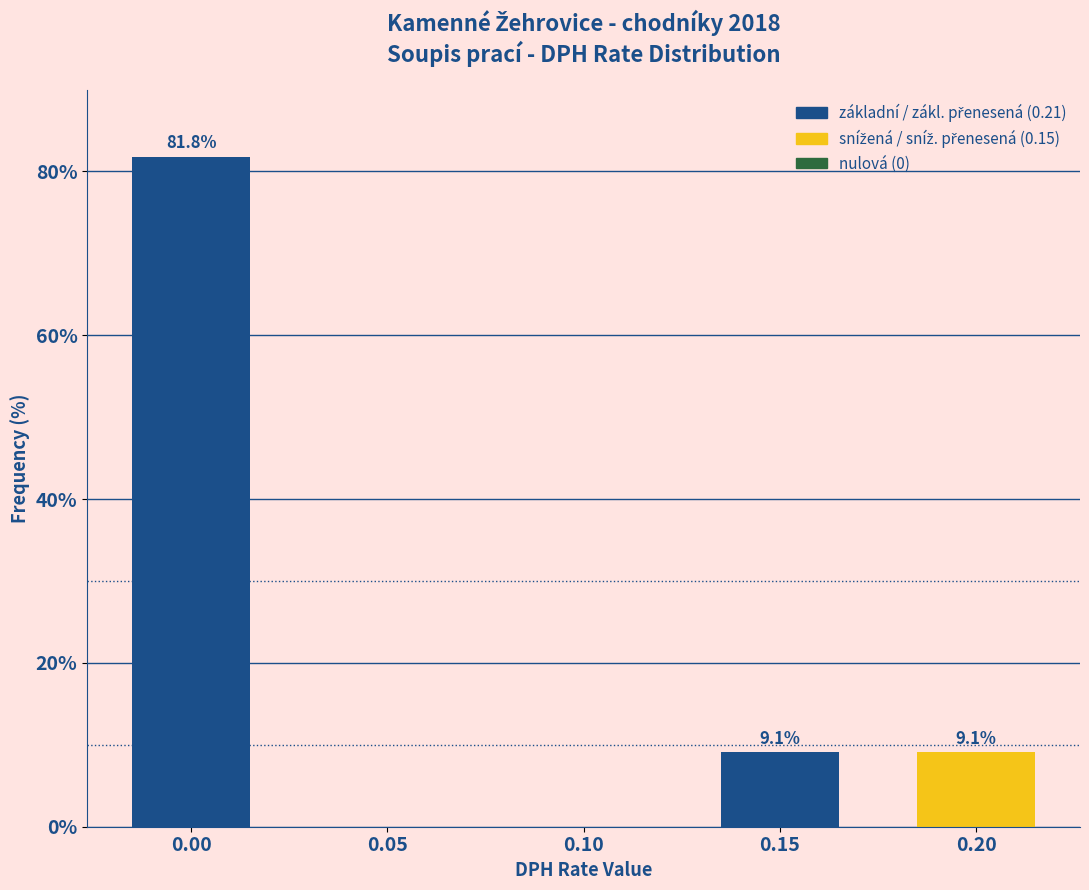

Reading left to right, transcribe all the data shown in this chart.

0.00=81.8	0.05=0.0	0.10=0.0	0.15=9.1	0.20=9.1